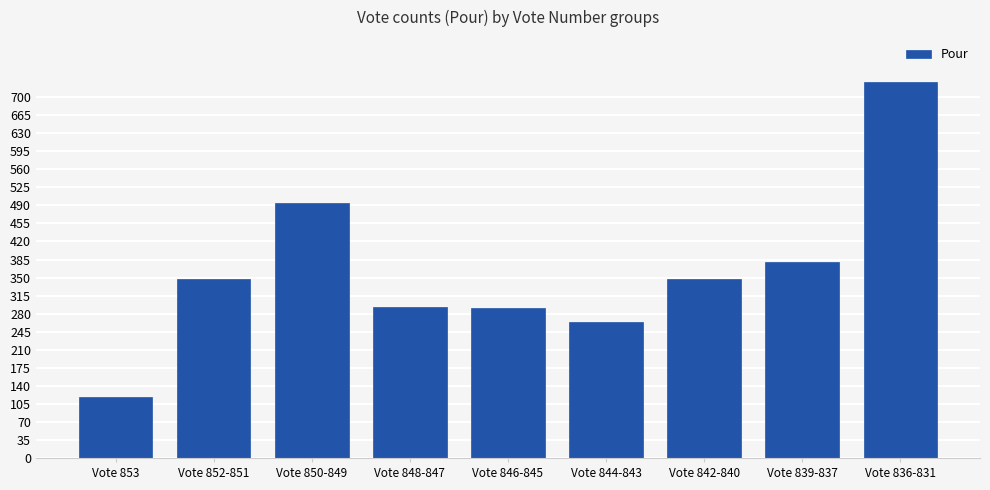

The chart shows a value of 118 at Vote 853. True or false?

True